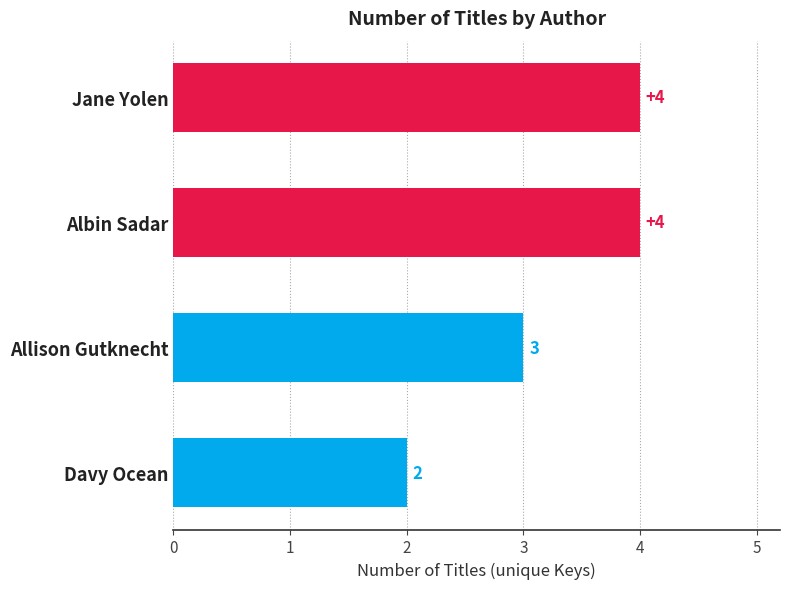

True or false: the data shows 4 at Jane Yolen.

True